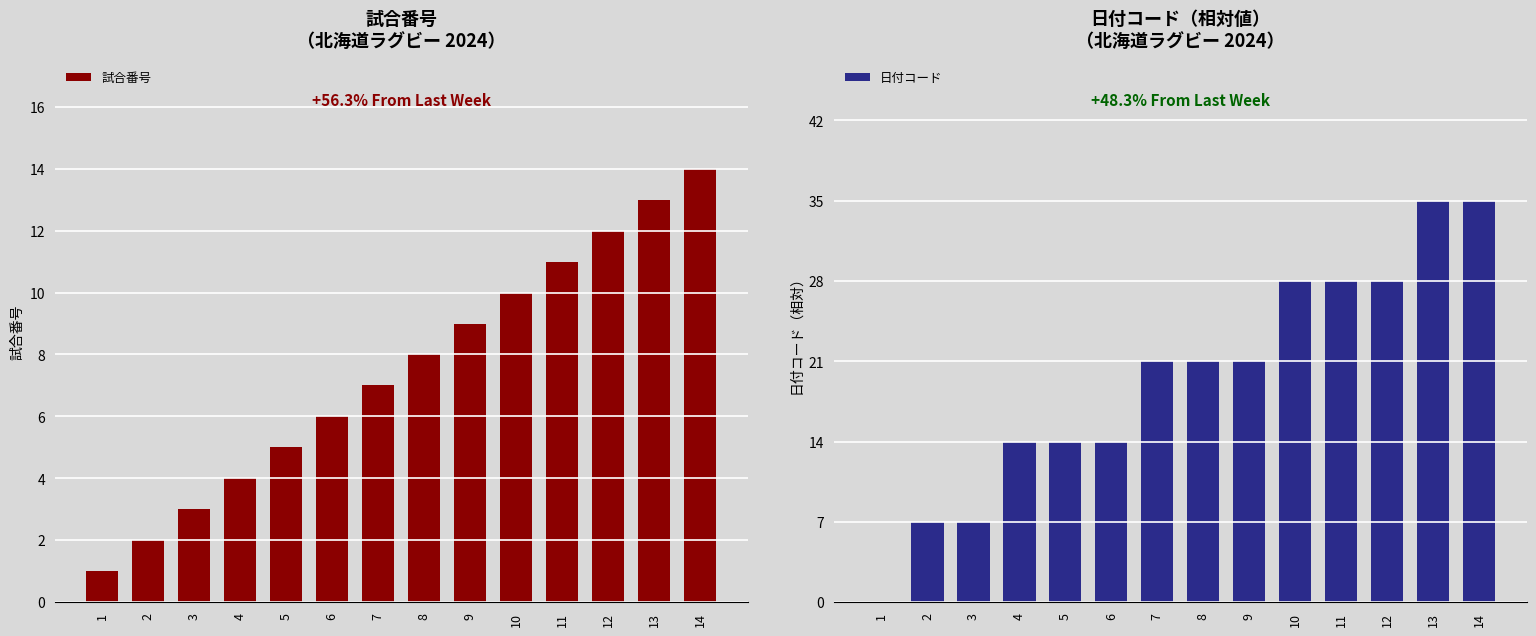

List the labels in order of 試合番号 value, smallest first.

1, 2, 3, 4, 5, 6, 7, 8, 9, 10, 11, 12, 13, 14